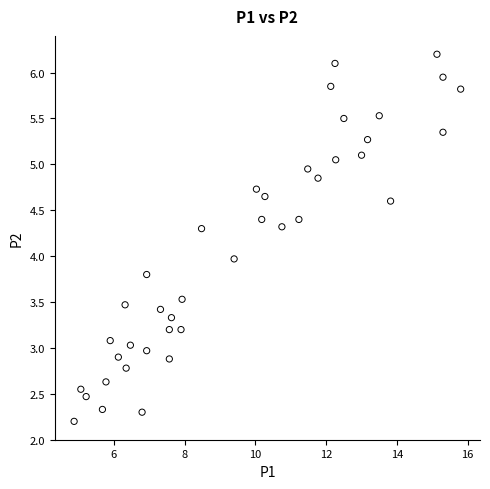

What is the range of X values (max minus min)?

10.9